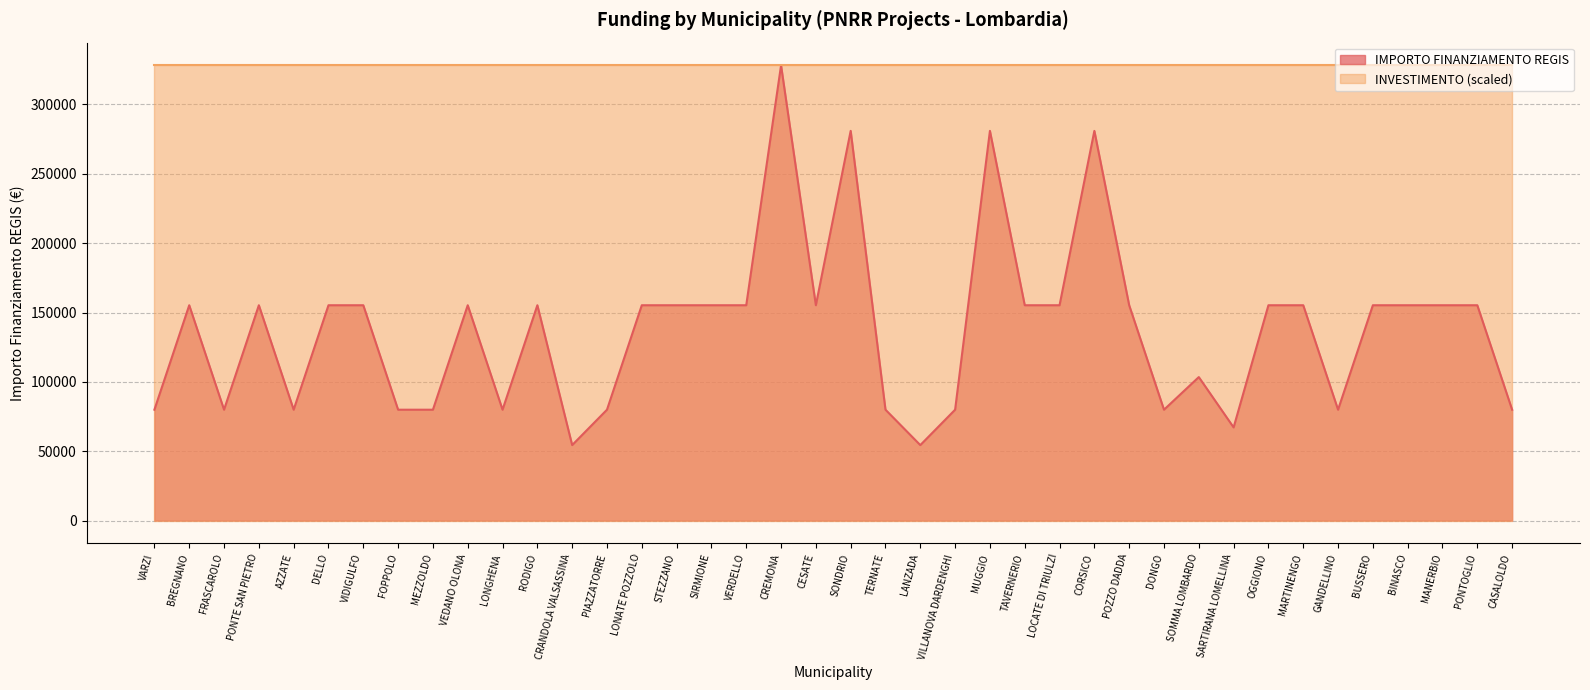

What position from the left is LOCATE DI TRIULZI?

27